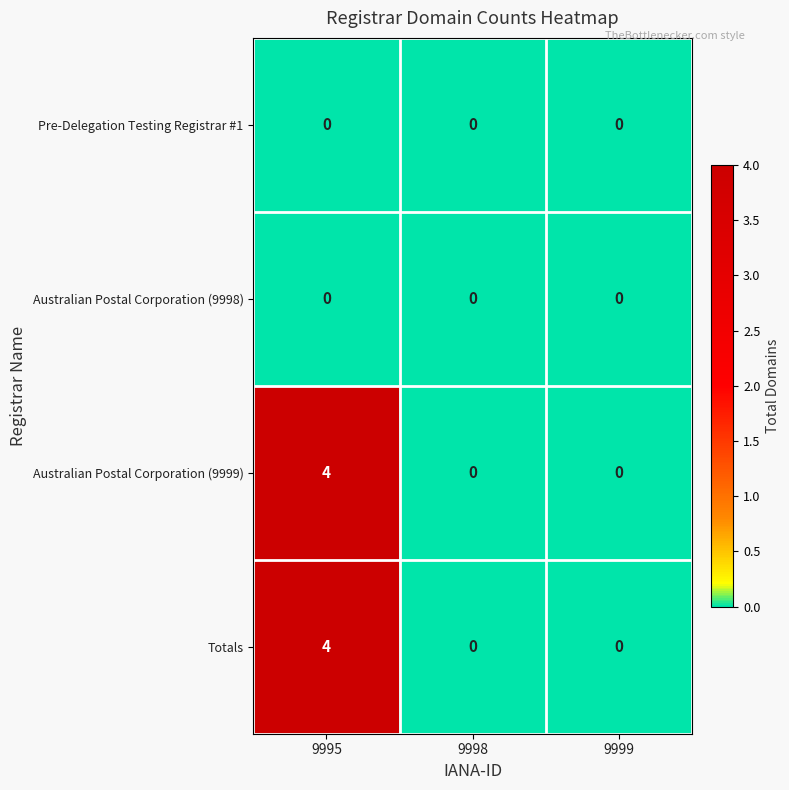

What is the greatest value displayed?

4